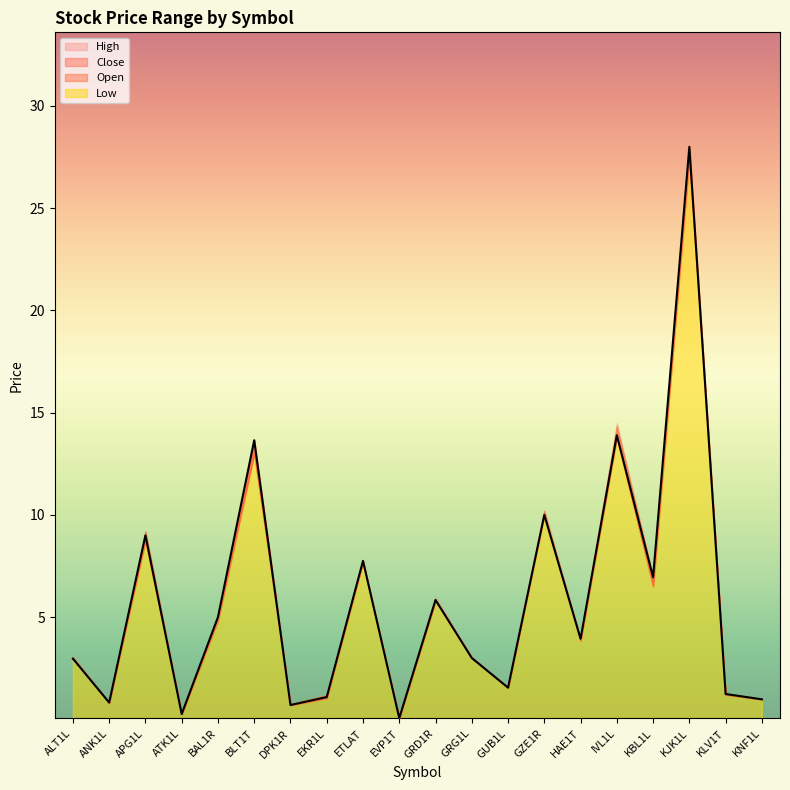

What is the value of the Low point at the 18th from the left?

27.5